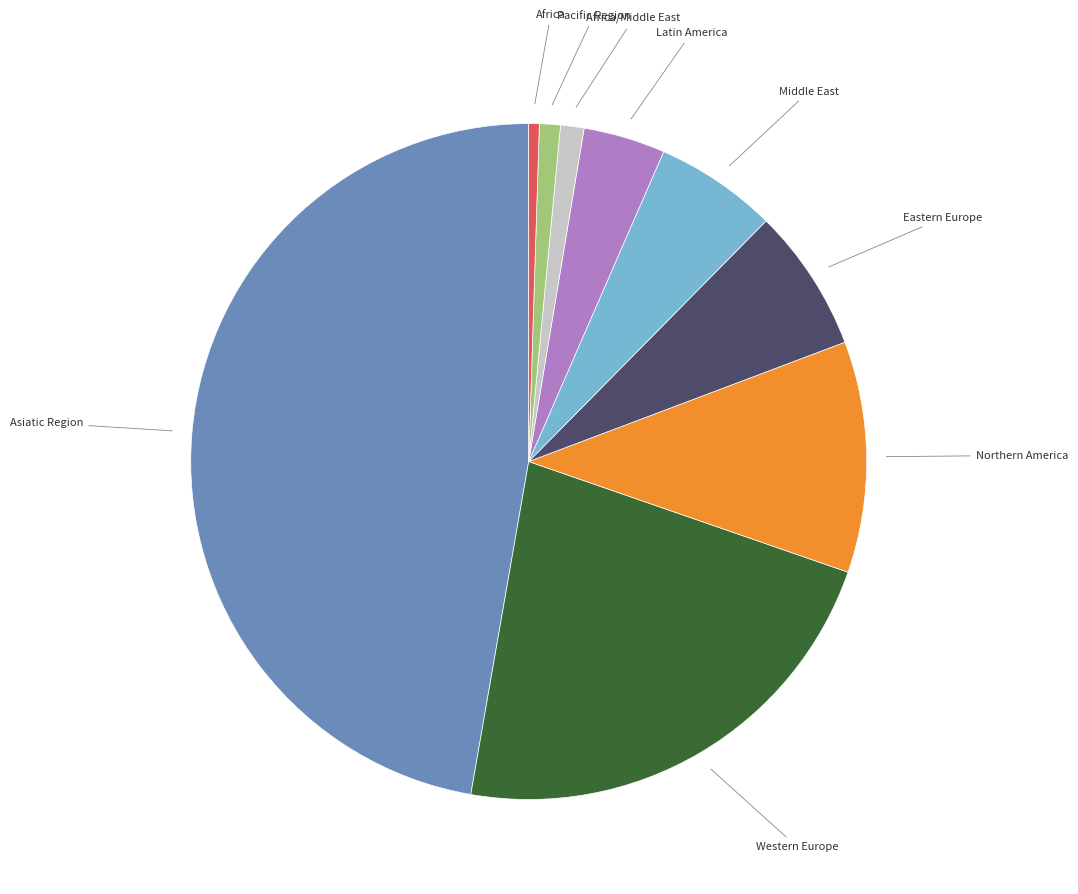

How many slices are in this pie chart?

9